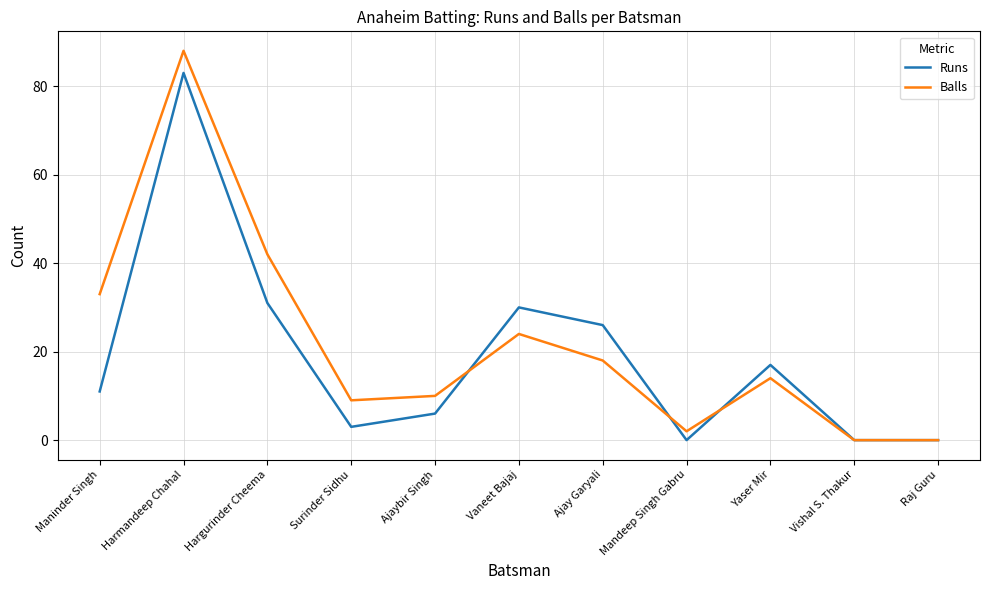

Which series has the widest spread of values?

Balls